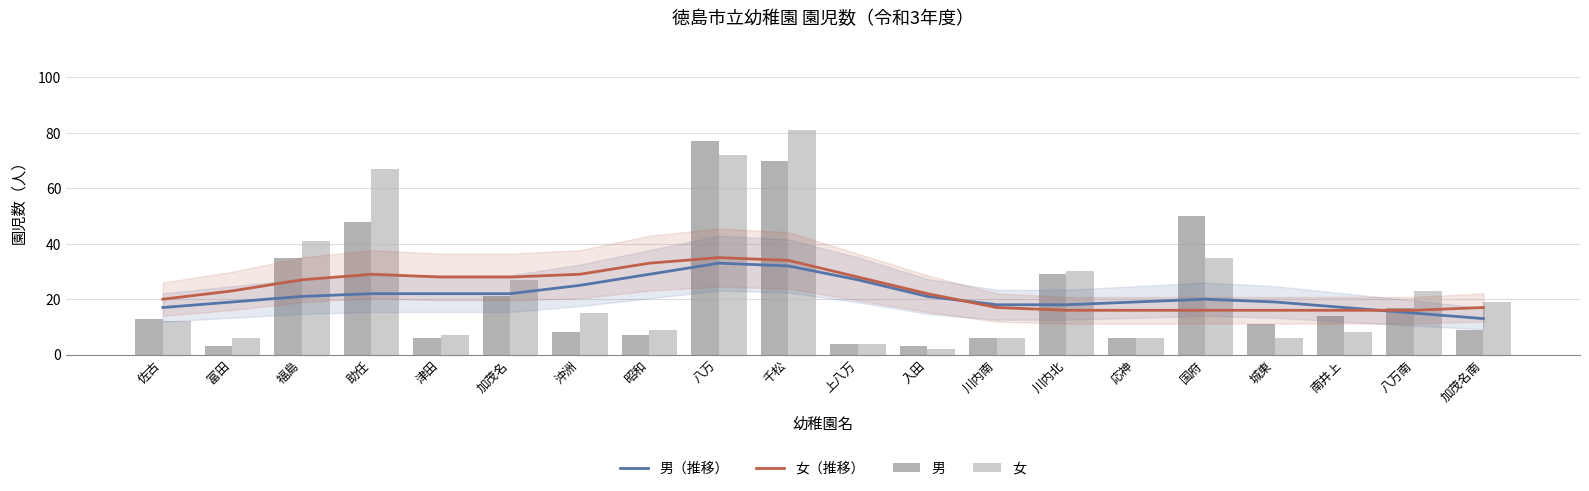

The 男（推移） series shows 6 at 入田. True or false?

False